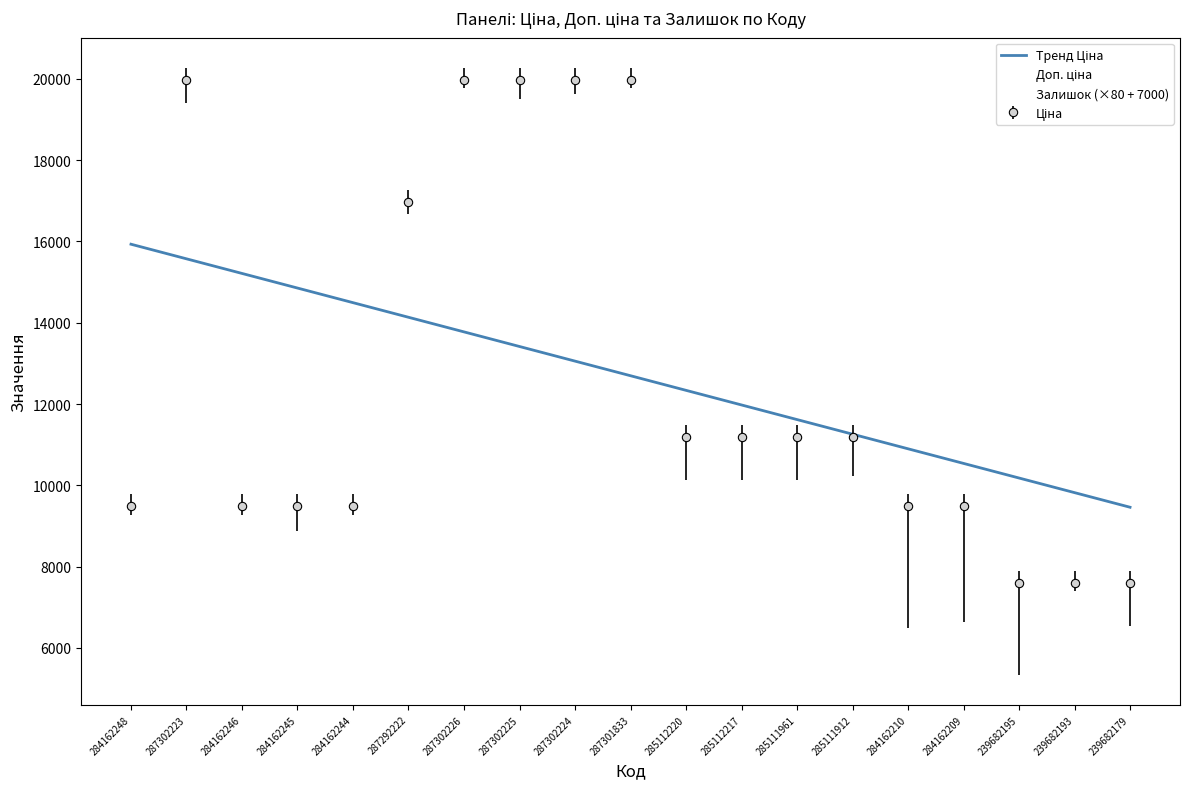

Between 287302225 and 239682193, which series saw the biggest shift?

Ціна